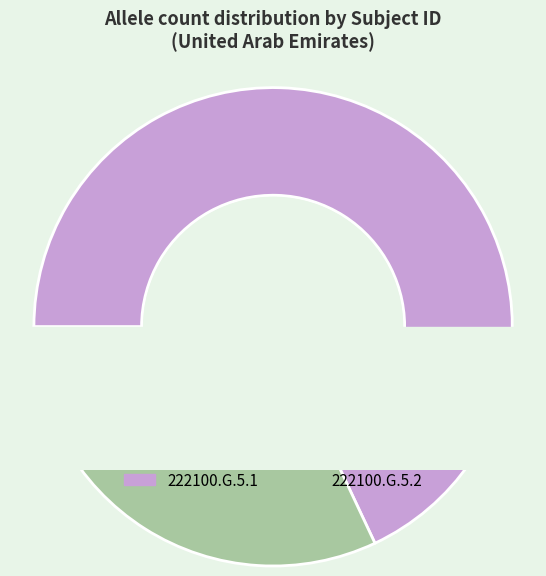

To the nearest percent, what is the difference between the largest and smallest slice percentages?

36%